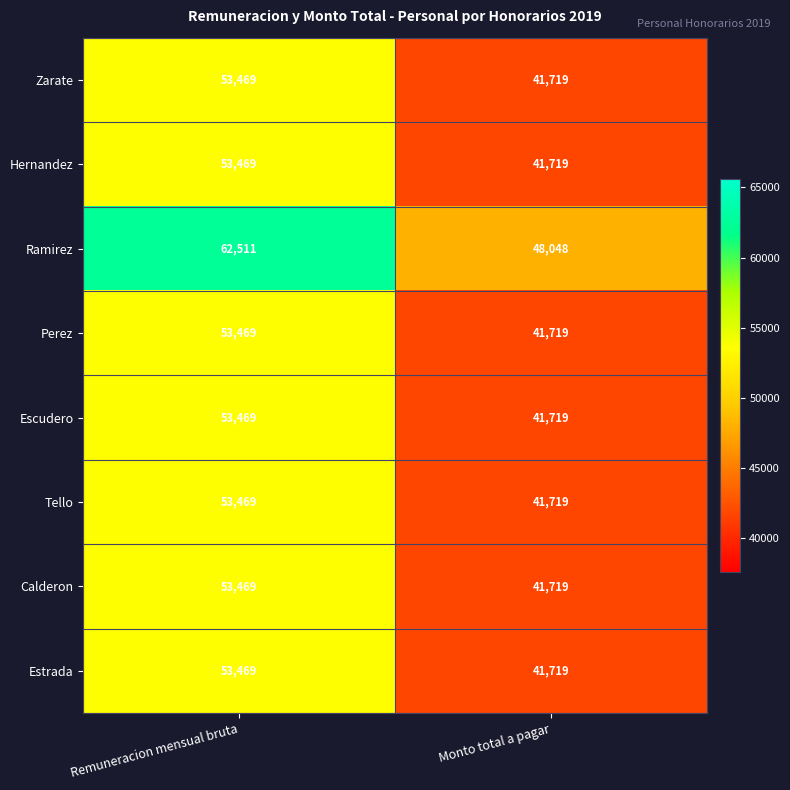

What is the sum of the Estrada values at Remuneracion mensual bruta and Monto total a pagar?

95188